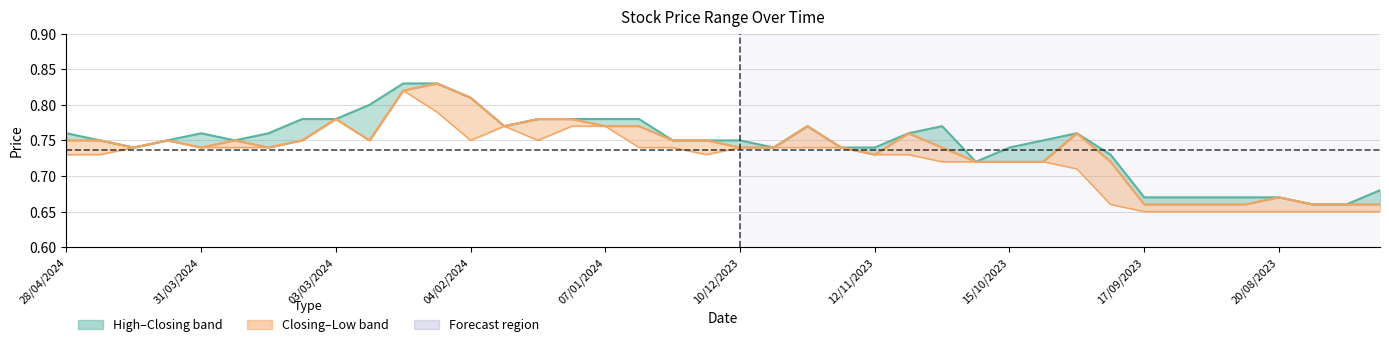

At which label is Low closest to 0?

17/09/2023